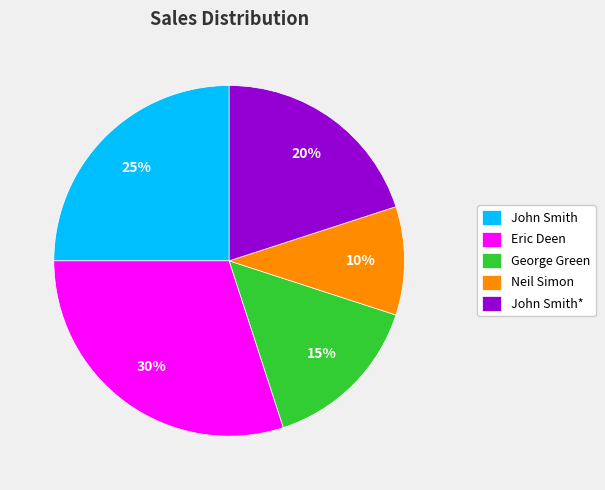

Which category has the biggest portion of the pie?

Eric Deen